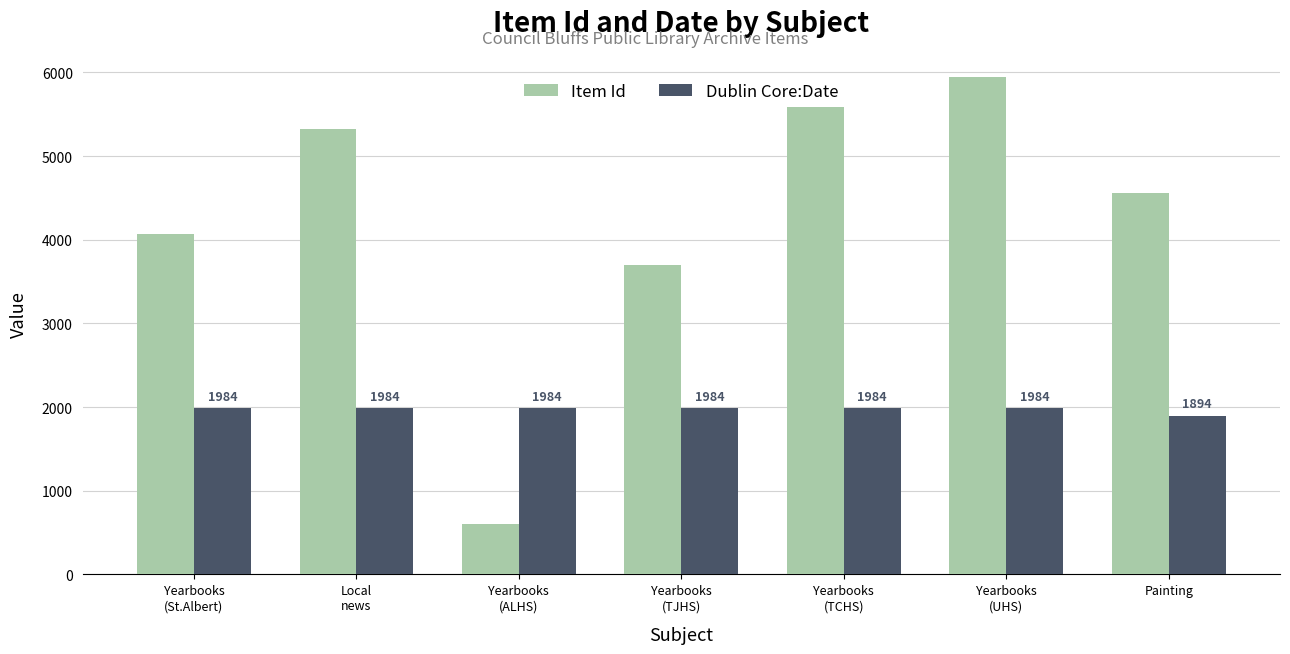

Which category has the lowest value in the Dublin Core:Date series?

Painting